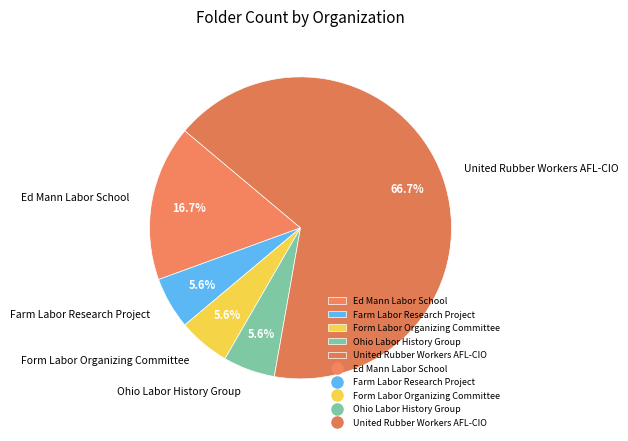

The Ed Mann Labor School slice represents 6% of the pie. True or false?

False